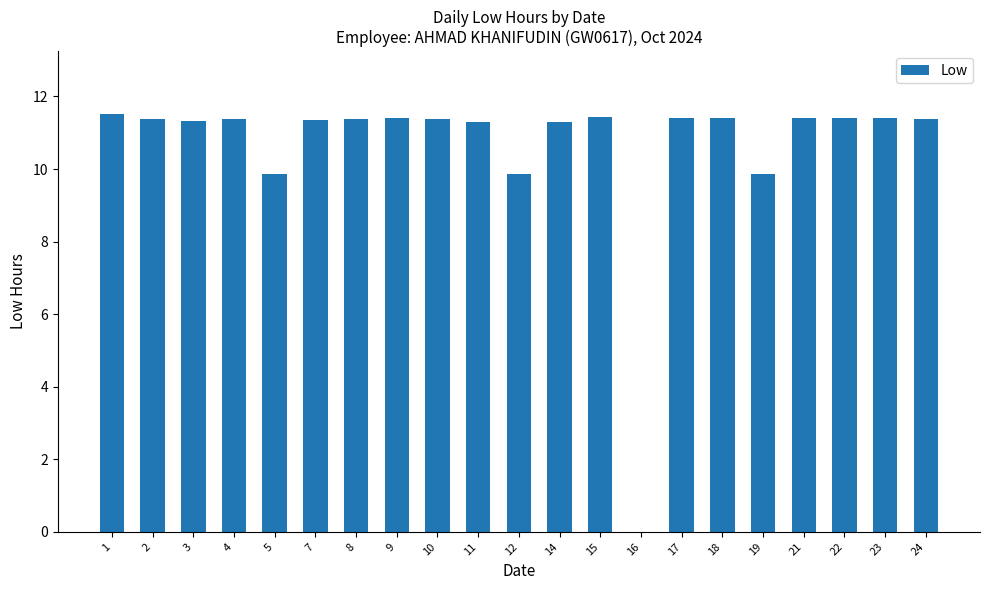

The chart shows a value of 3.7 at 23. True or false?

False